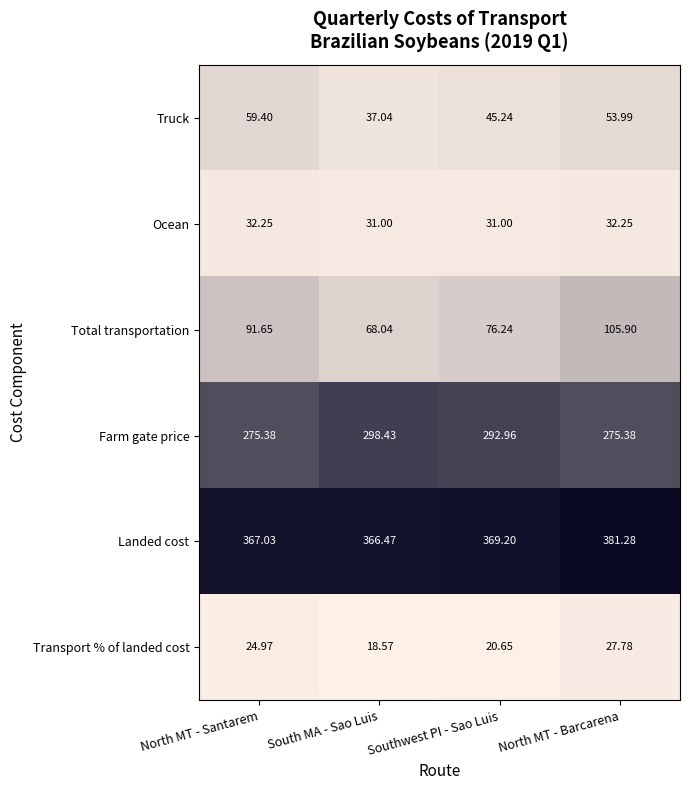

At which category does the chart reach its peak across all series?

North MT - Barcarena